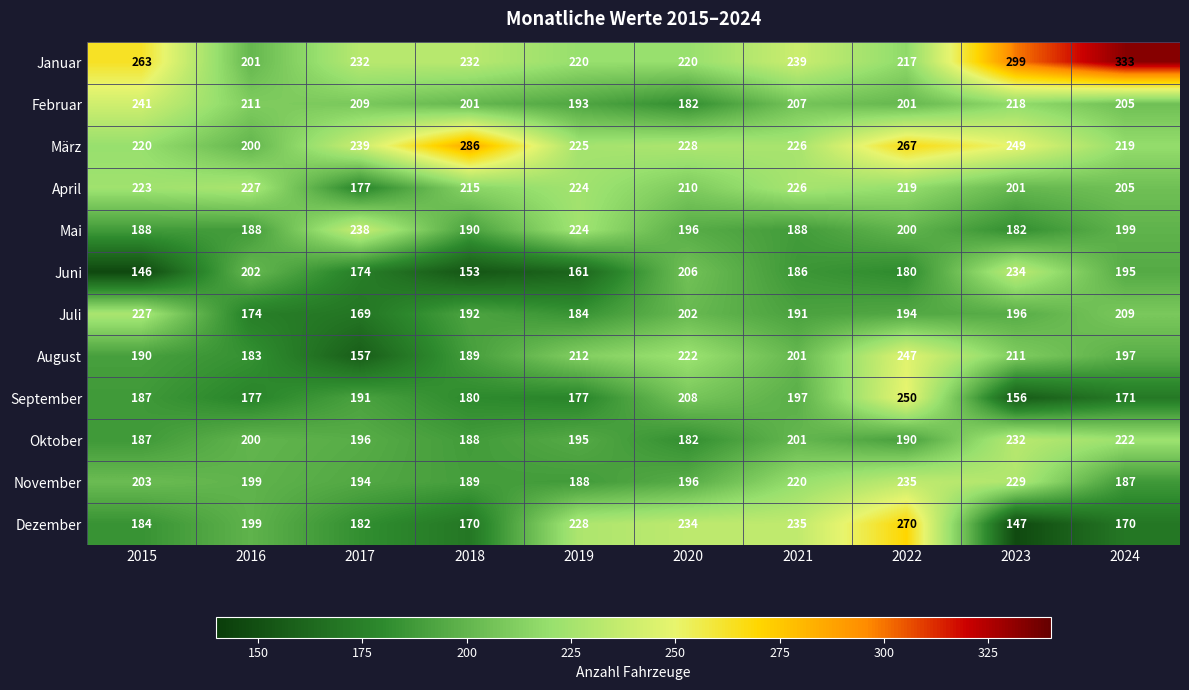

At which category does the chart reach its peak across all series?

2024